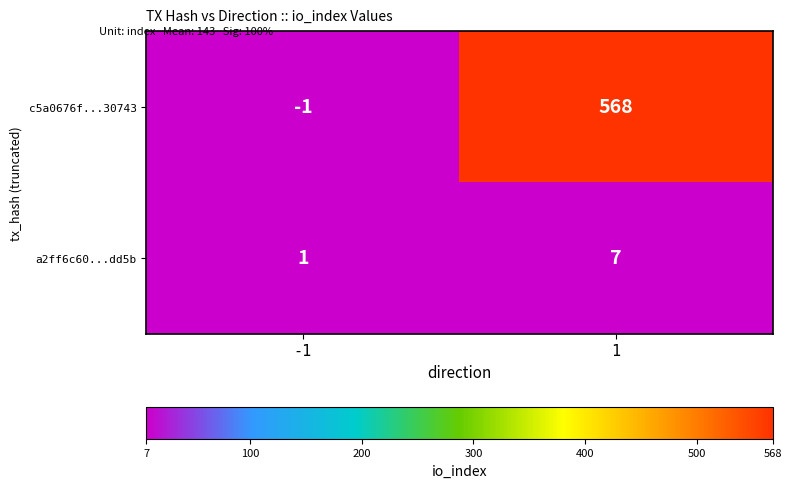

At -1, list the series in order from largest to smallest.

a2ff6c60...dd5b, c5a0676f...30743